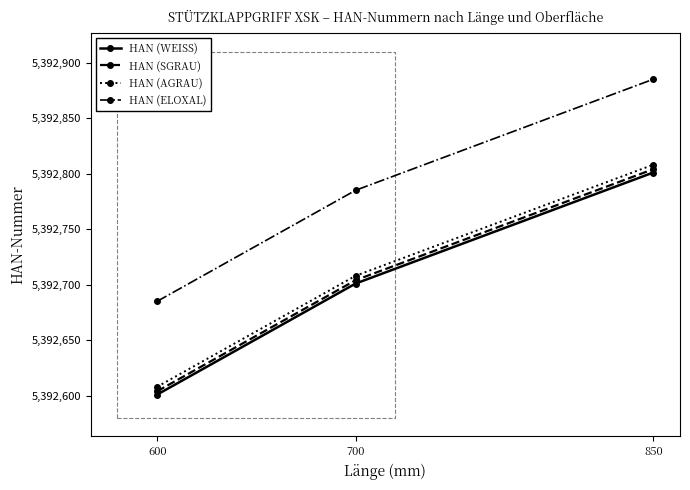

The HAN (AGRAU) series shows 5392708 at 700. True or false?

True